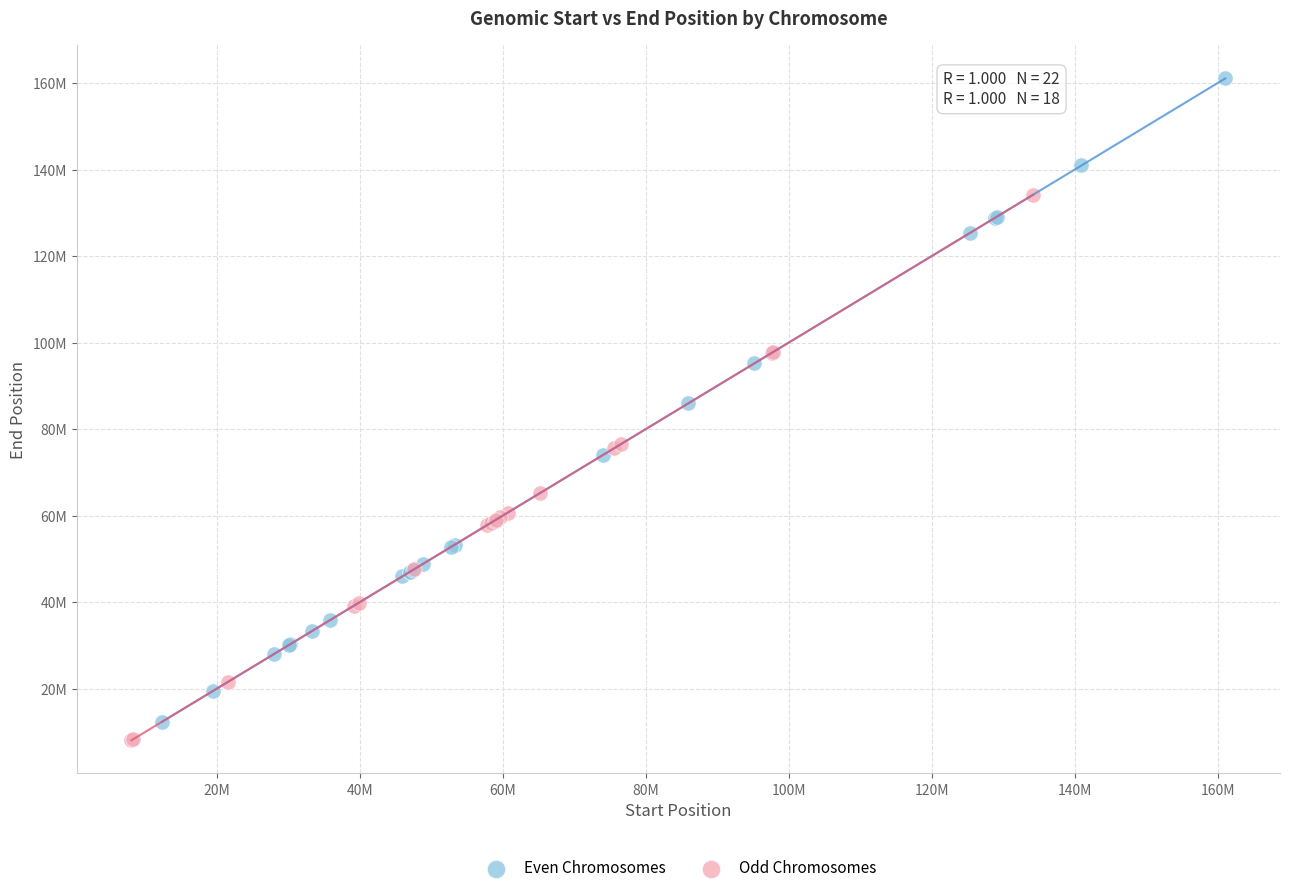

Which series reaches the maximum Y coordinate?

Even Chromosomes